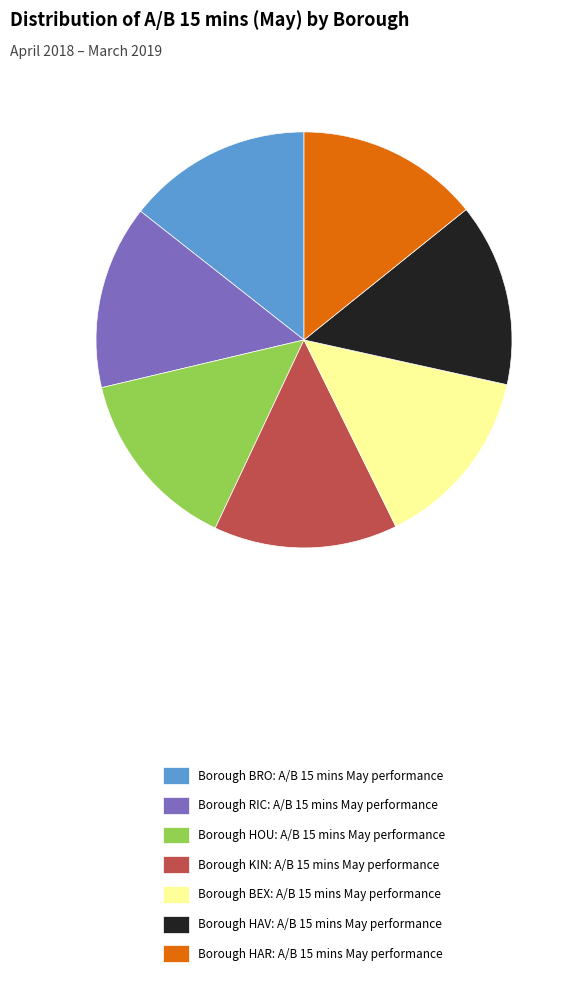

Is there any slice that represents more than half of the pie?

No